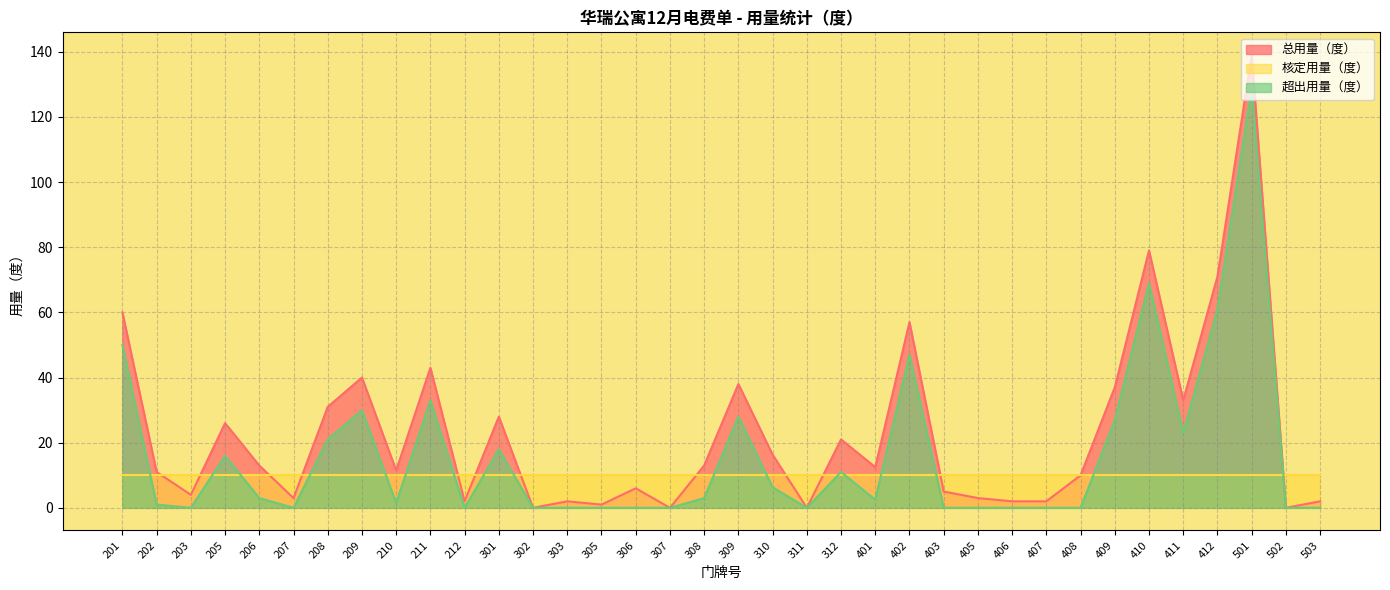

Is it true that 总用量（度） equals 5.0 at 403?

True